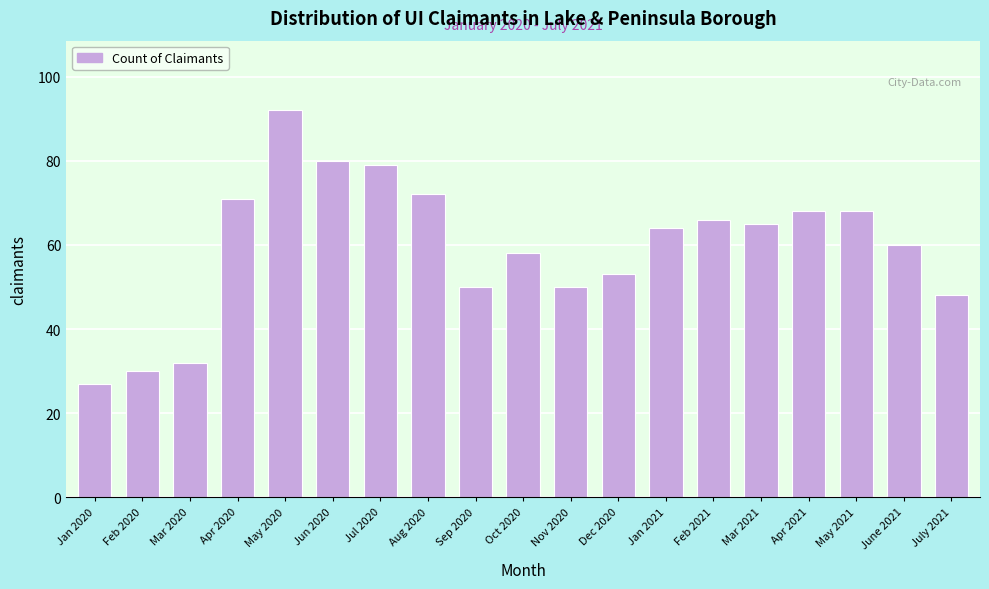

Reading right to left, transcribe all the data shown in this chart.

July 2021=48	June 2021=60	May 2021=68	Apr 2021=68	Mar 2021=65	Feb 2021=66	Jan 2021=64	Dec 2020=53	Nov 2020=50	Oct 2020=58	Sep 2020=50	Aug 2020=72	Jul 2020=79	Jun 2020=80	May 2020=92	Apr 2020=71	Mar 2020=32	Feb 2020=30	Jan 2020=27